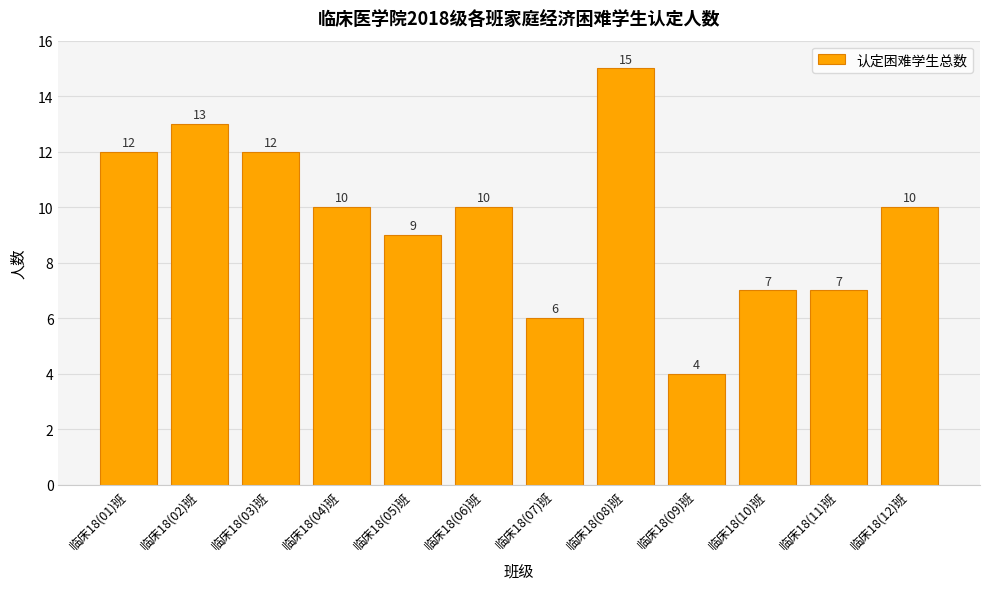

What is the sum of the values at 临床18(01)班 and 临床18(07)班?

18